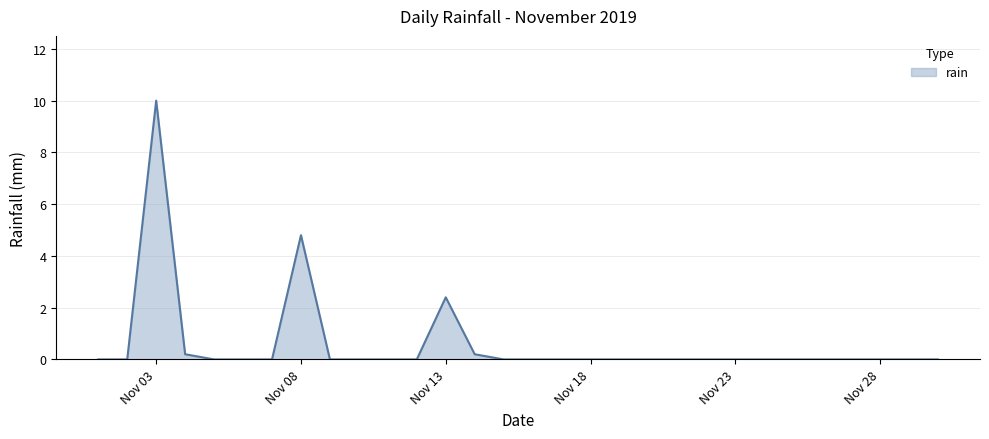

Does the chart display data point markers on the line(s)?

No